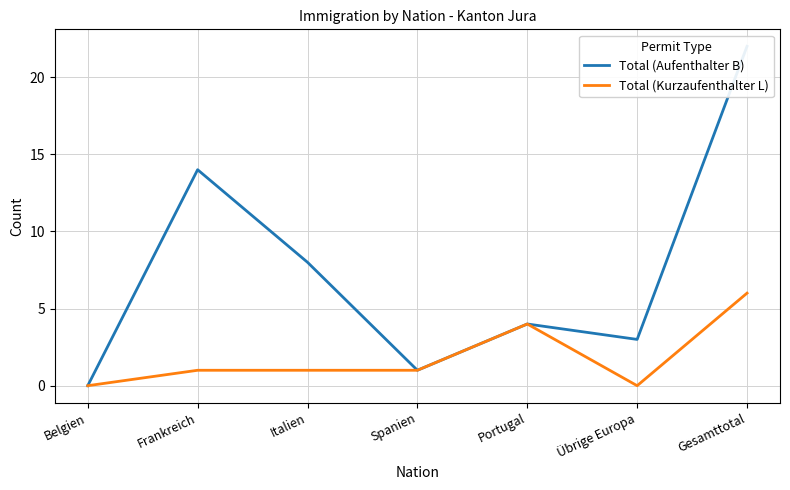

Reading right to left, transcribe all the data shown in this chart.

Total (Aufenthalter B): 22	3	4	1	8	14	0
Total (Kurzaufenthalter L): 6	0	4	1	1	1	0